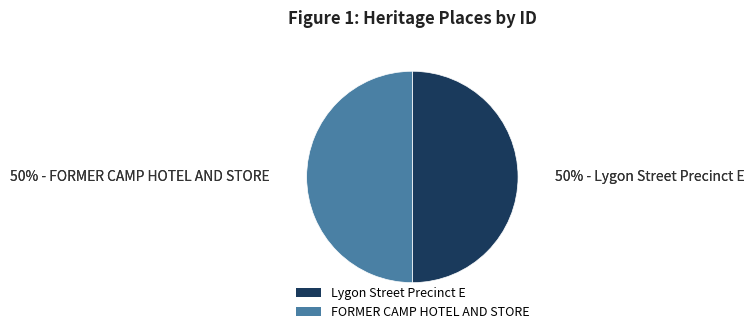

The FORMER CAMP HOTEL AND STORE slice represents 38% of the pie. True or false?

False